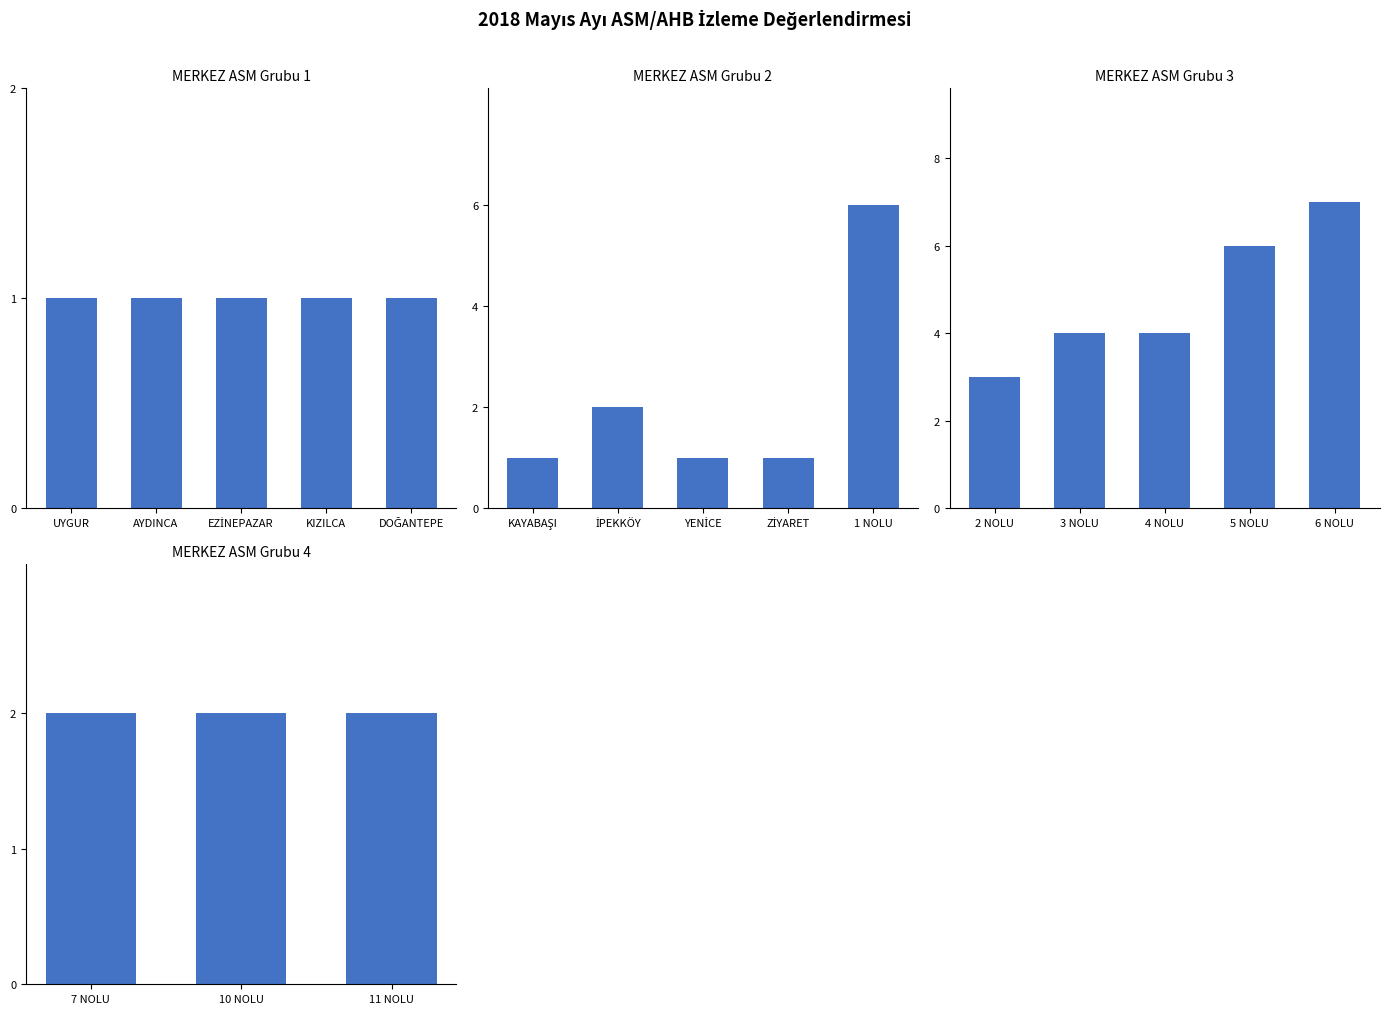

Reading left to right, what are all the values shown in this chart?

UYGUR ASM=1	AYDINCA ASM=1	EZİNEPAZAR ASM=1	KIZILCA ASM=1	DOĞANTEPE ASM=1	KAYABAŞI ASM=1	İPEKKÖY ASM=2	YENİCE ASM=1	ZİYARET ASM=1	1 NOLU ASM=6	2 NOLU ASM=3	3 NOLU ASM=4	4 NOLU ASM=4	5 NOLU ASM=6	6 NOLU ASM=7	7 NOLU ASM=2	10 NOLU ASM=2	11 NOLU ASM=2